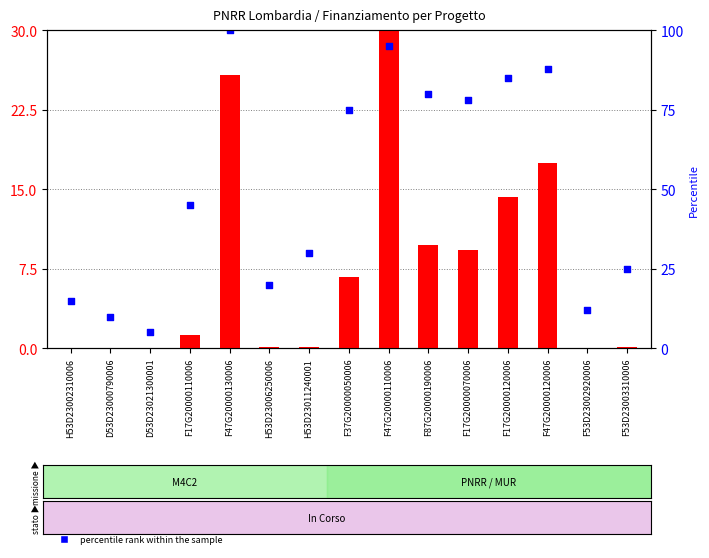

Which series has the largest total across all categories?

percentile rank within the sample